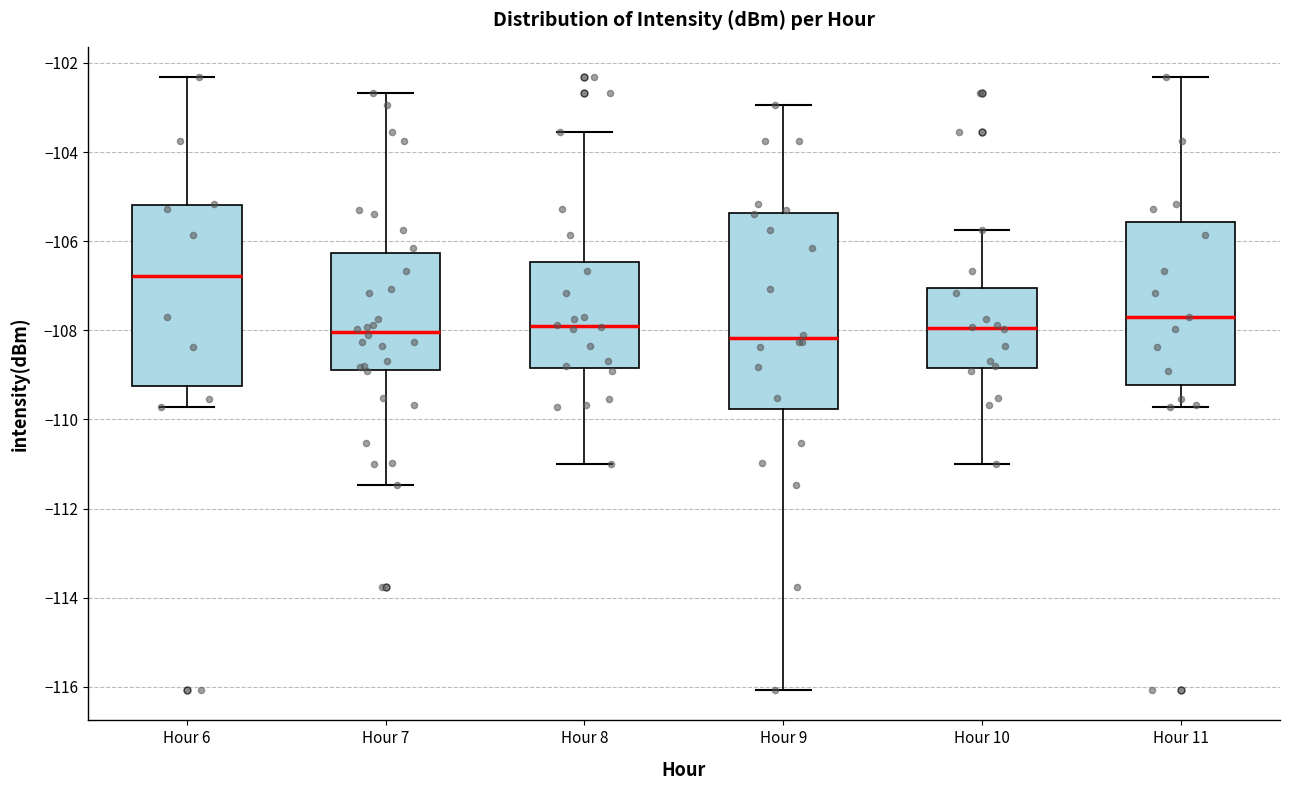

Reading left to right, transcribe this box plot: for each box, give where its median line is, the range the box spans, and where its two whiskers end, as read against the y-axis. The values are not printed on the chart, so give them approximately, as read against the axis.

Hour 6: median -106.8, box -109.2 to -105.2, whiskers -109.8 to -102.4
Hour 7: median -108.0, box -108.8 to -106.2, whiskers -111.4 to -102.6
Hour 8: median -108.0, box -108.8 to -106.4, whiskers -111.0 to -103.6
Hour 9: median -108.2, box -109.8 to -105.4, whiskers -116.0 to -103.0
Hour 10: median -108.0, box -108.8 to -107.0, whiskers -111.0 to -105.8
Hour 11: median -107.6, box -109.2 to -105.6, whiskers -109.8 to -102.4